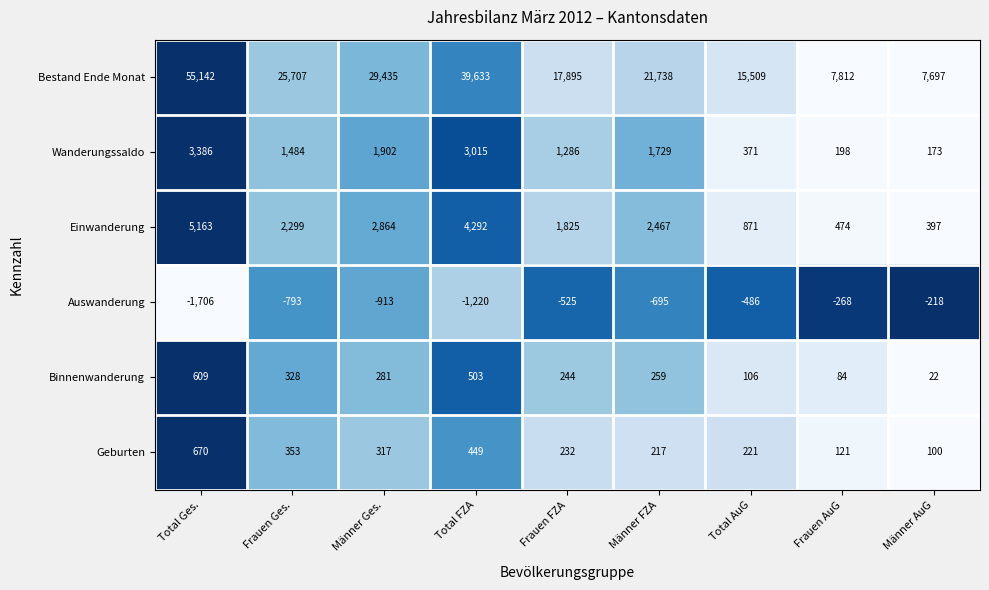

Rank the series at Frauen Ges. from lowest to highest value.

Auswanderung, Binnenwanderung, Geburten, Wanderungssaldo, Einwanderung, Bestand Ende Monat